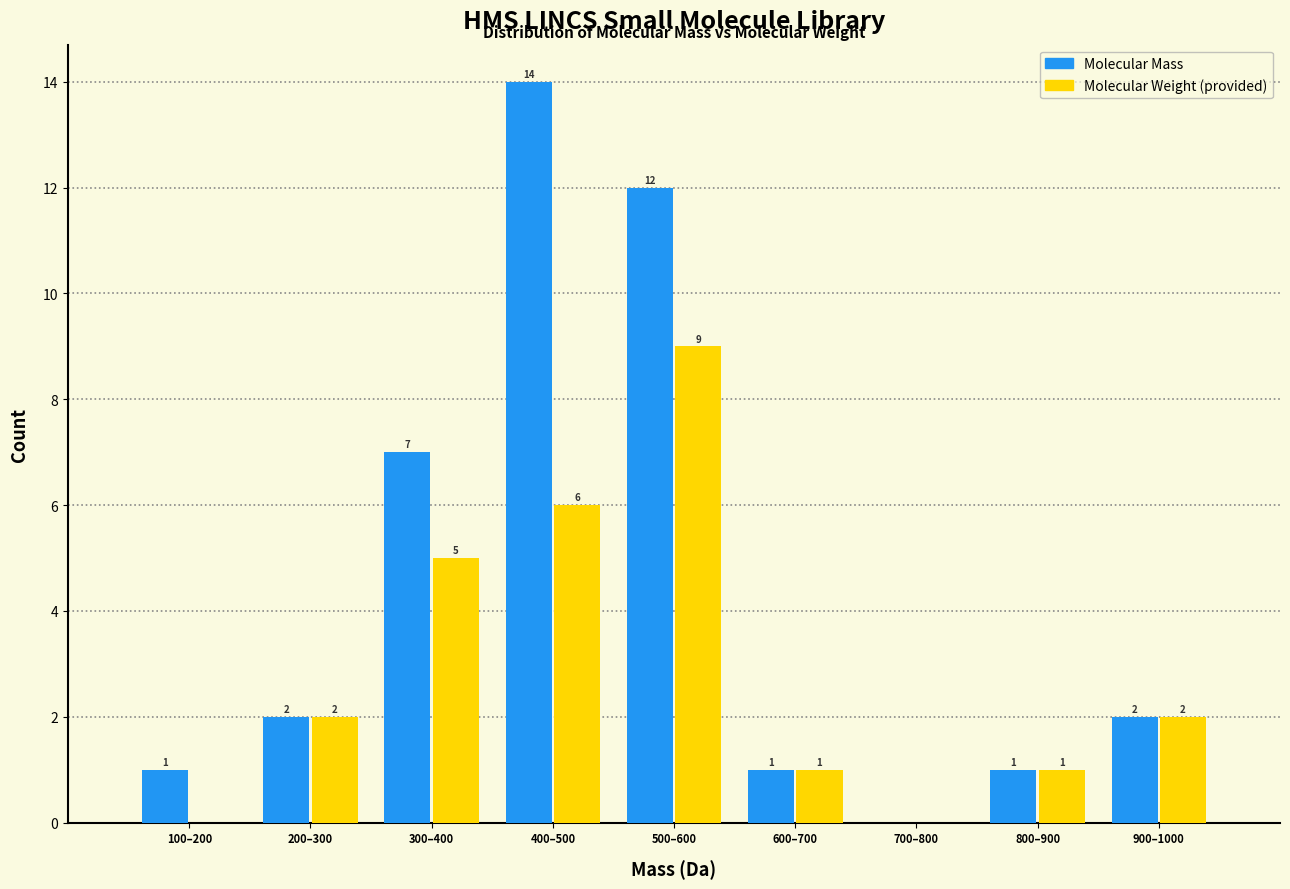

Reading left to right, extract all data points from this chart.

Molecular Mass: 100–200=1	200–300=2	300–400=7	400–500=14	500–600=12	600–700=1	700–800=0	800–900=1	900–1000=2
Molecular Weight: 100–200=0	200–300=2	300–400=5	400–500=6	500–600=9	600–700=1	700–800=0	800–900=1	900–1000=2